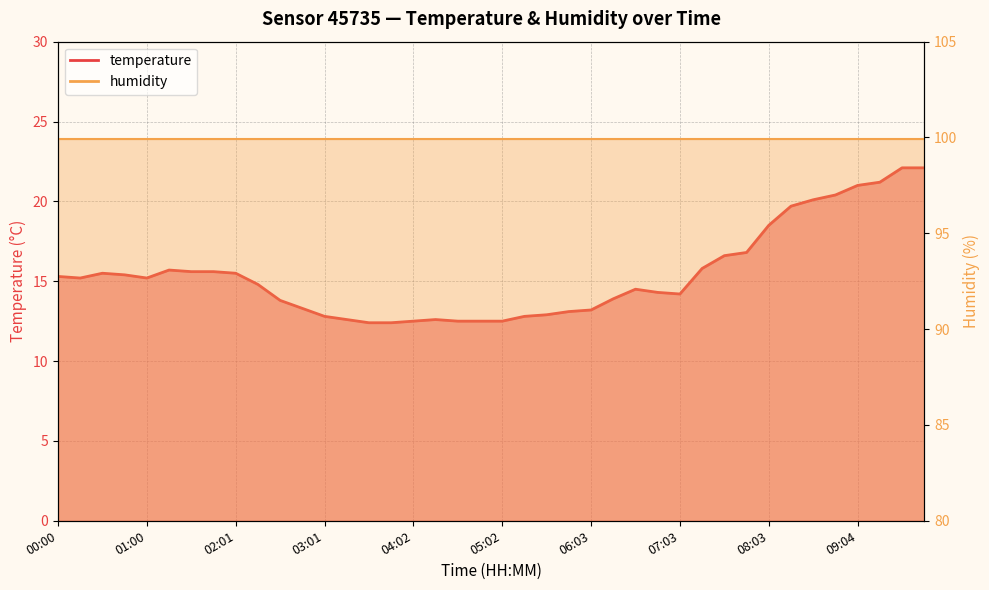

What is the label of the 2nd point from the left?

00:15